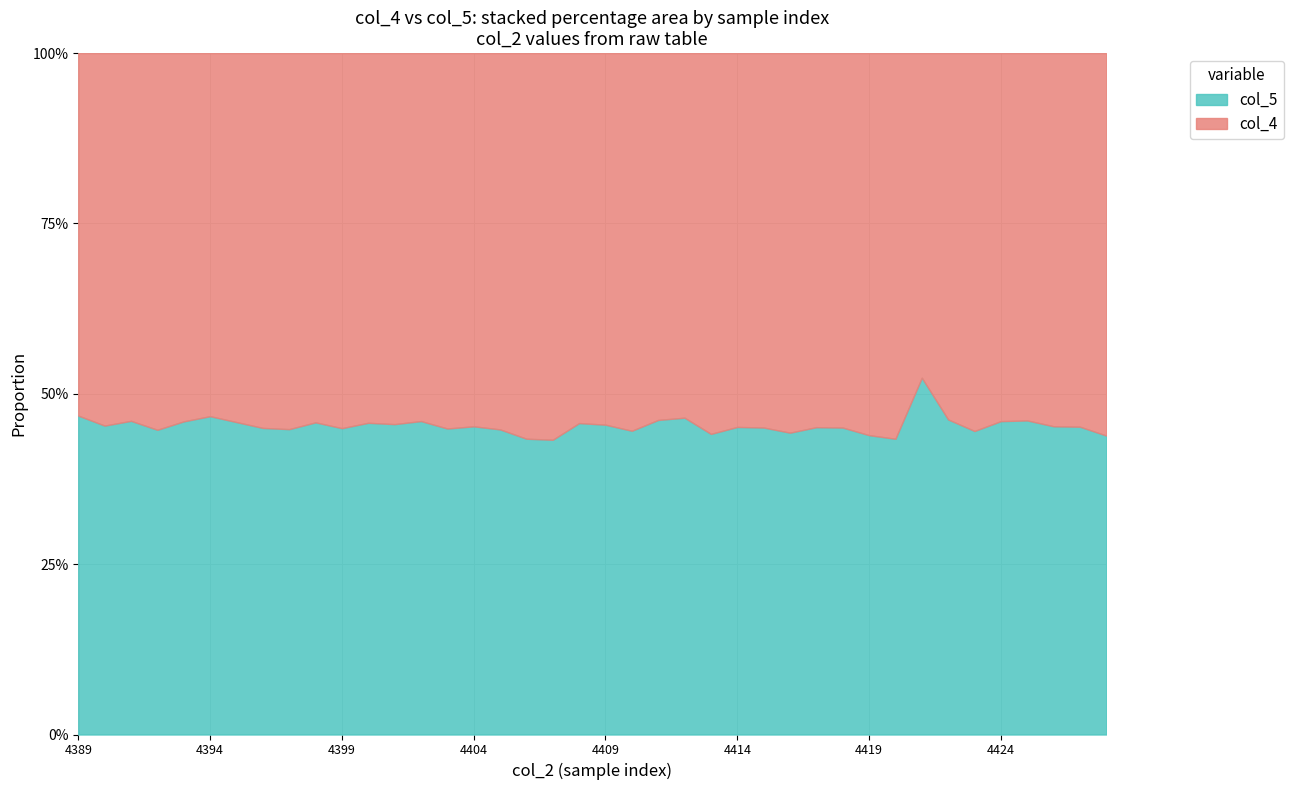

Rank the series by their maximum value, from highest to lowest.

col_4, col_5